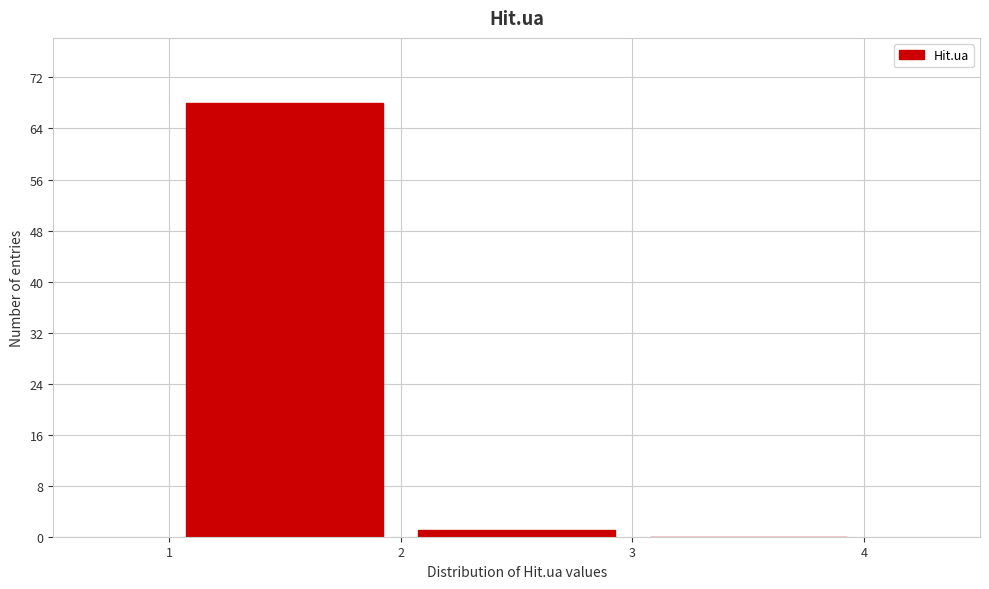

Reading left to right, list every bar in this chart as the range it spans on the x-axis followed by its height. The values are not printed on the chart, so give them approximately, as read against the axis.

1 to 2: 68
2 to 3: 1
3 to 4: 0